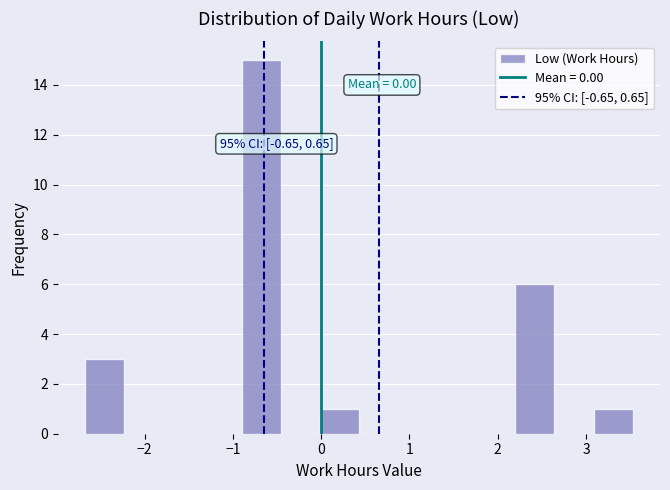

Which range on the x-axis has the tallest bar?

-0.9 to -0.5